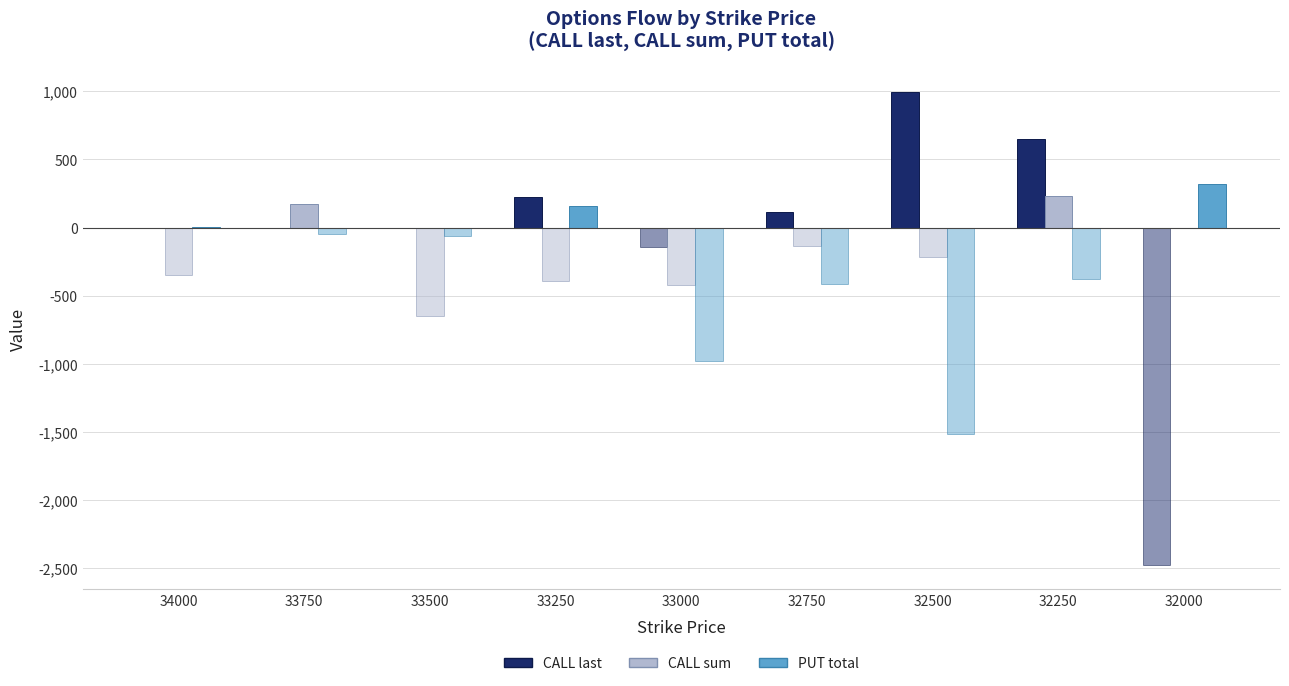

Where is CALL last nearest to the value 497?

32250